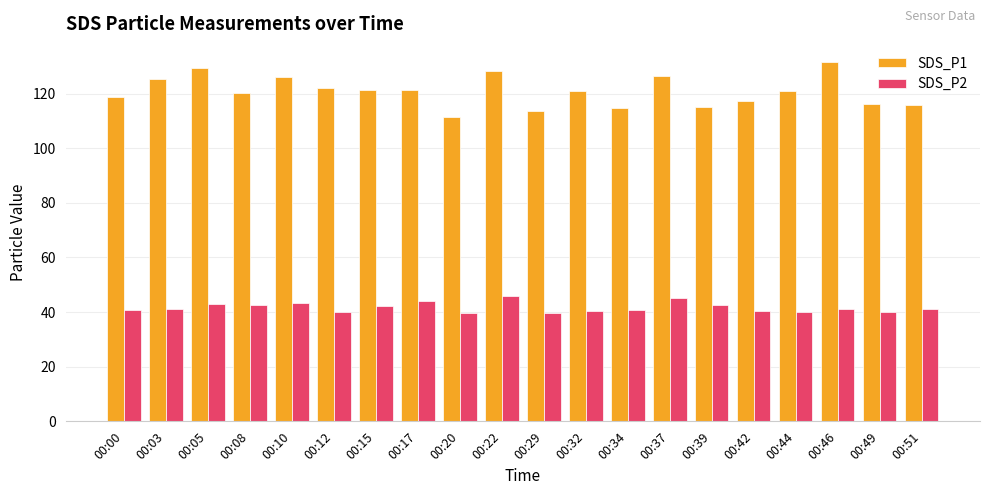

What is the minimum value for SDS_P1?

111.4